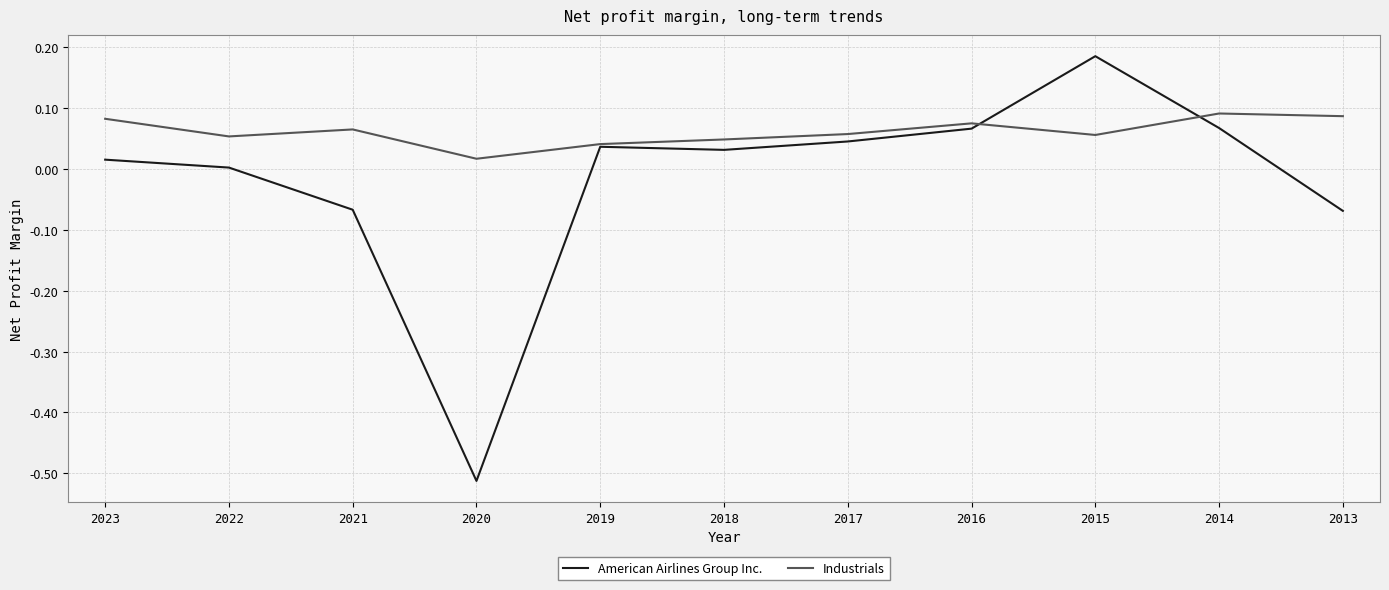

After their last crossing, which series has the higher values: Industrials or American Airlines Group Inc.?

Industrials